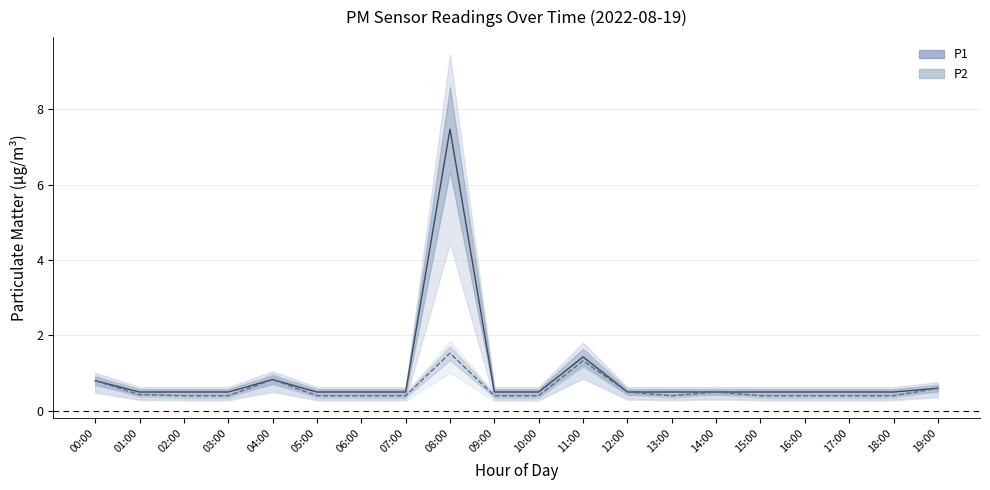

True or false: P1 mean and P2 mean cross at least once.

False